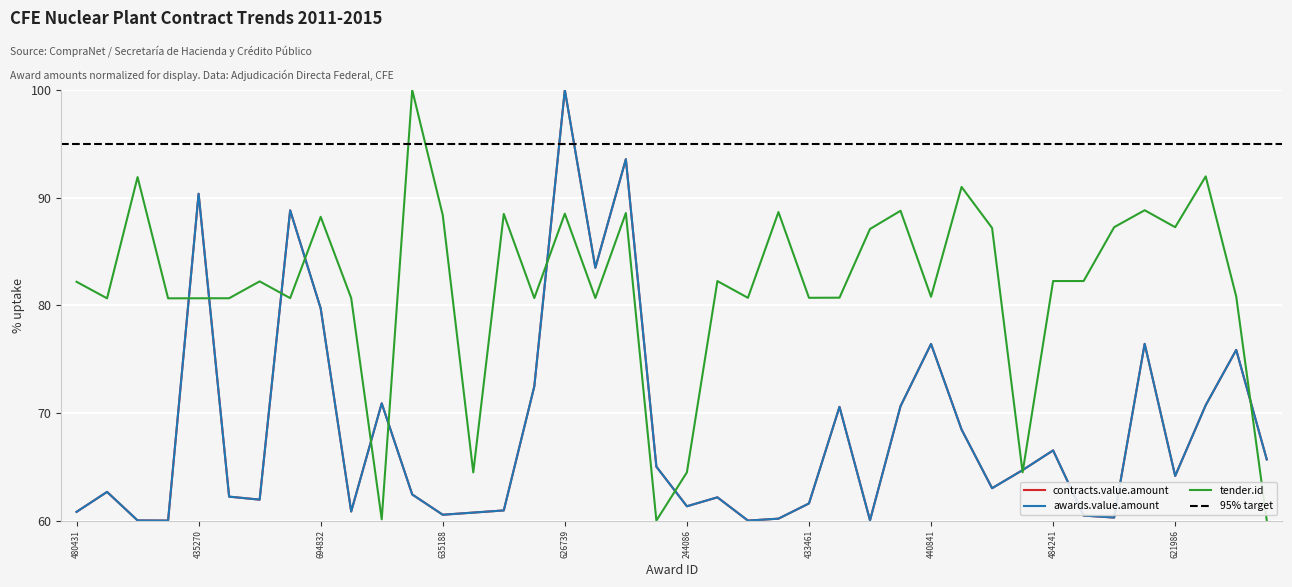

Count the number of categories in the chart.

40